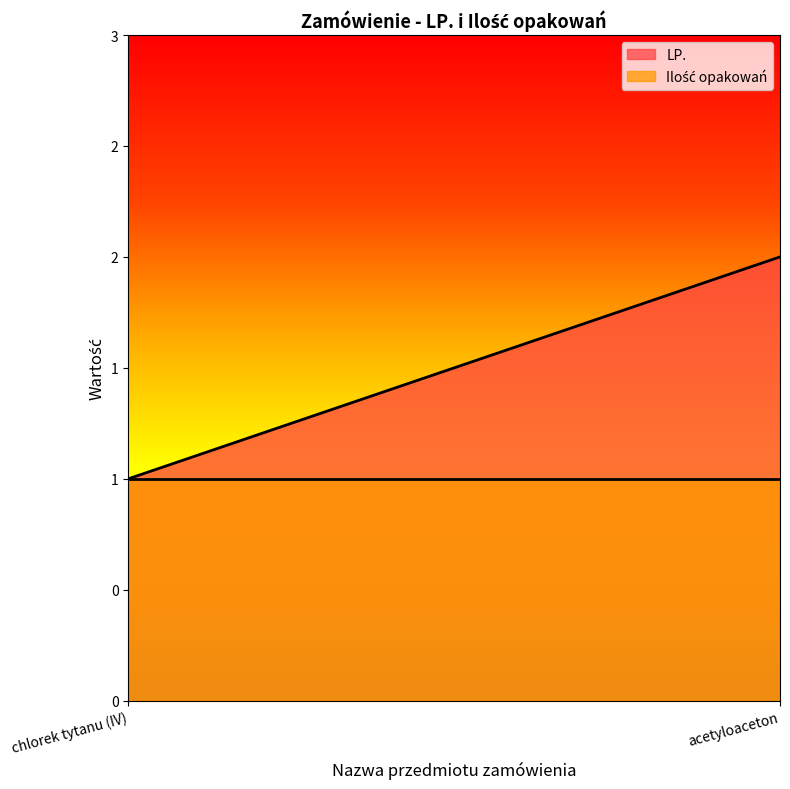

At how many categories does at least one series exceed 1?

1